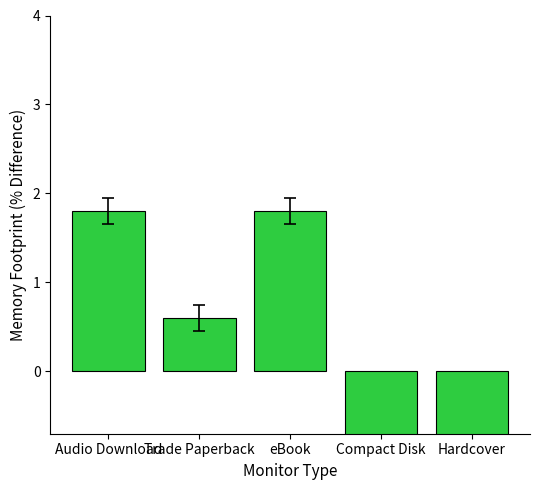

List the labels in order of value, smallest first.

Compact Disk, Hardcover, Trade Paperback, Audio Download, eBook